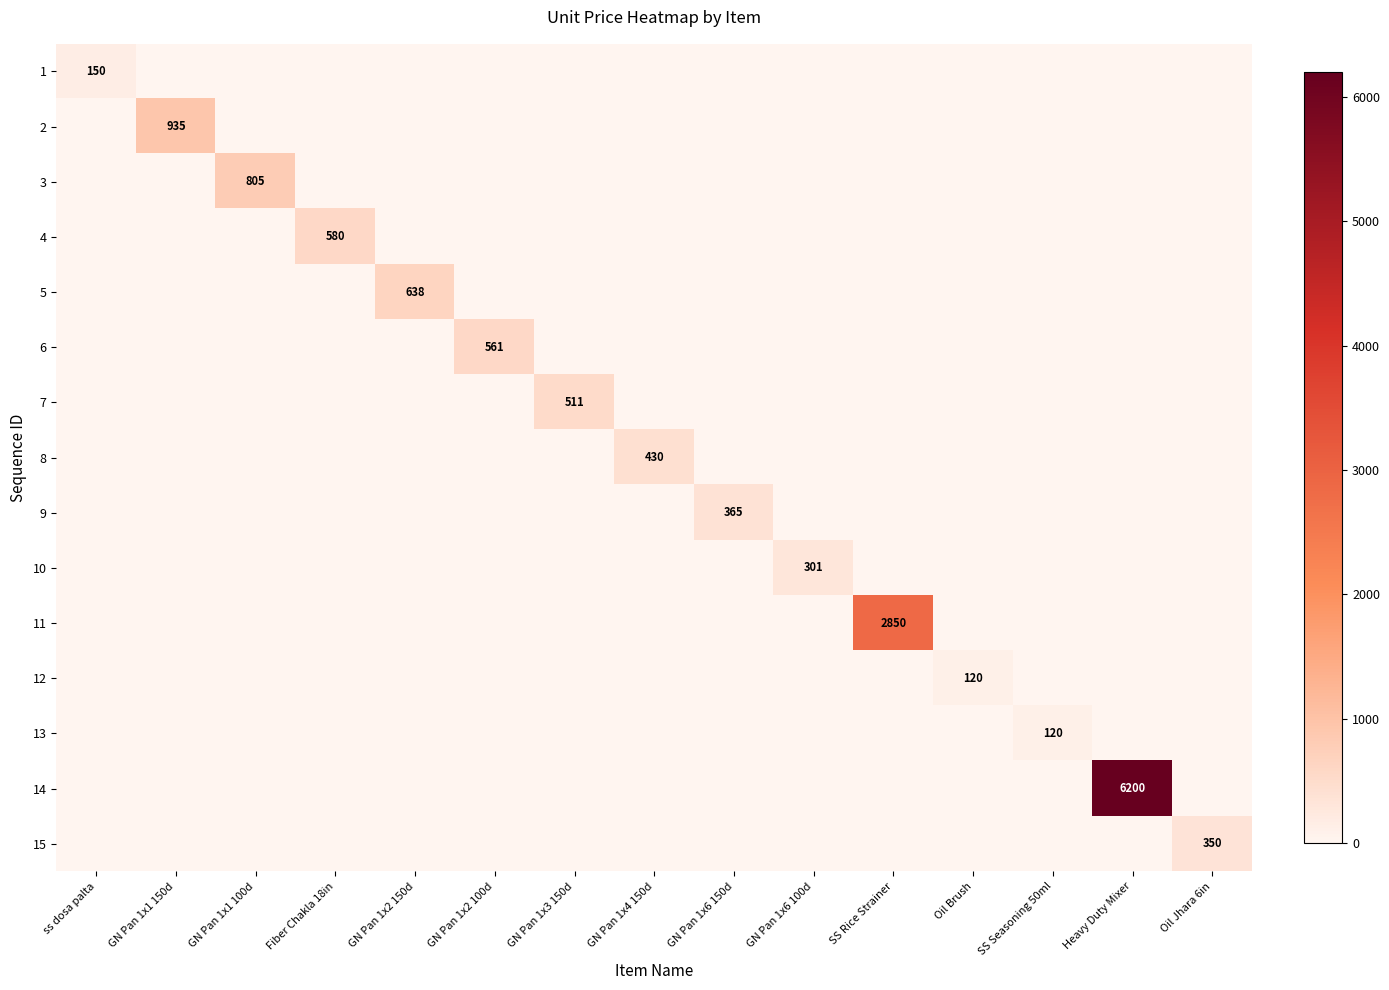

At which category is the sum across all series the highest?

Heavy Duty Mixer